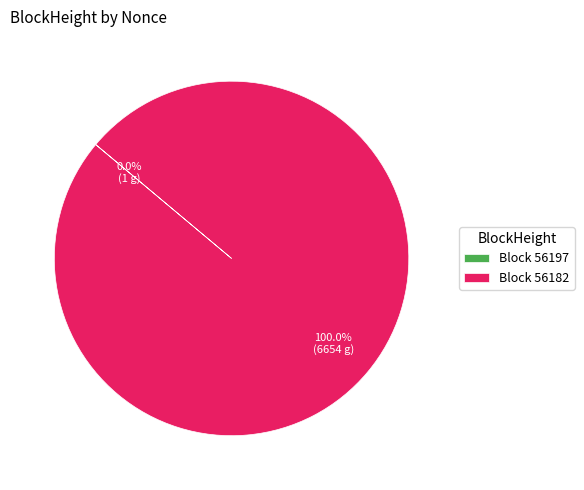

Which slice represents more than half of the pie?

Block 56182